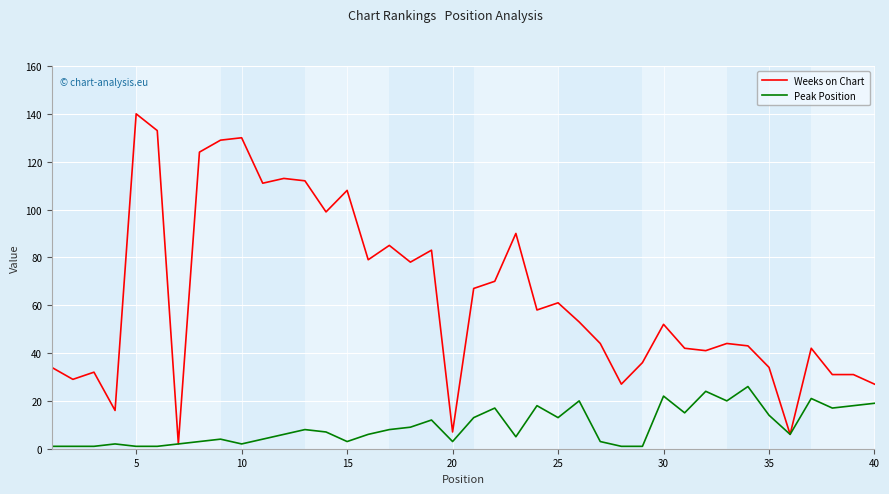

Does the chart have visible grid lines?

Yes